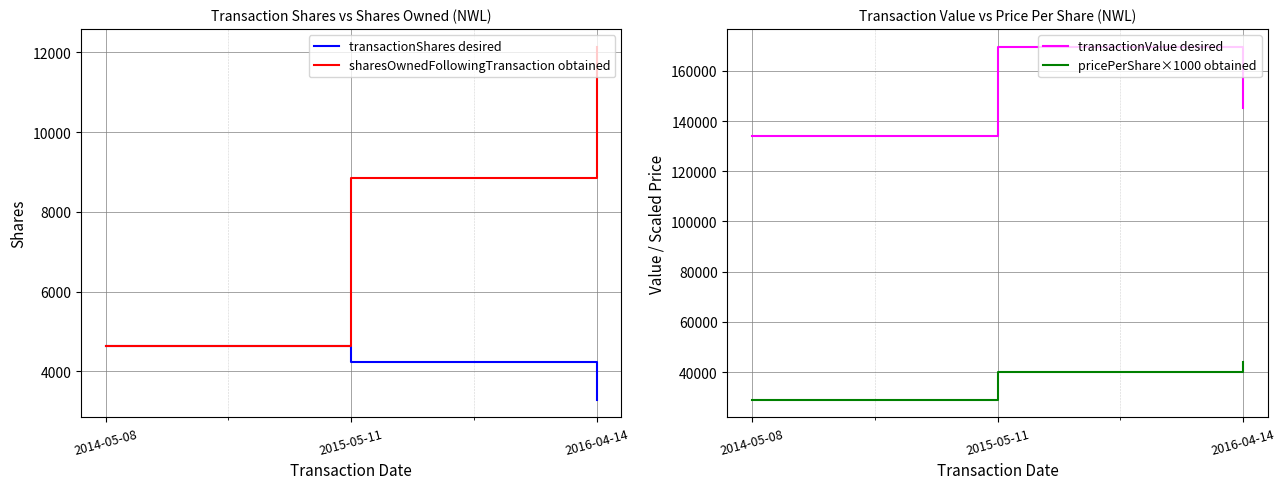

What are all the series names shown in the legend?

transactionShares desired, sharesOwnedFollowingTransaction obtained, transactionValue desired, pricePerShare×1000 obtained